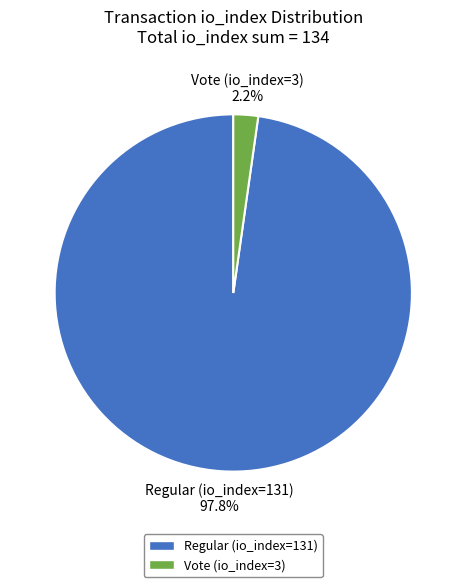

What is the largest slice in the pie chart?

Regular (io_index=131)